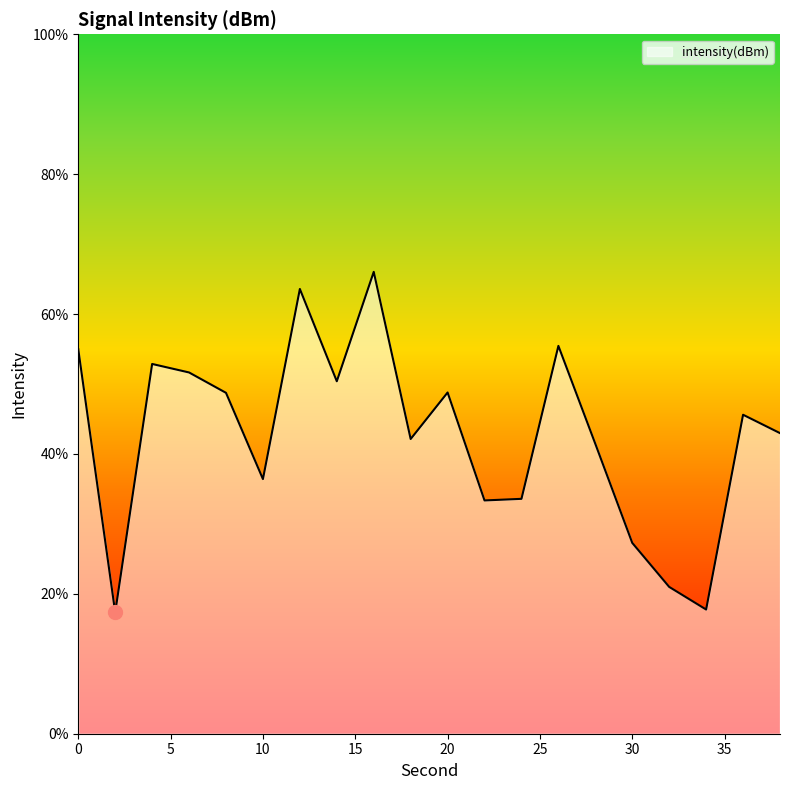

What is the value of the 14th point from the left?

55.4